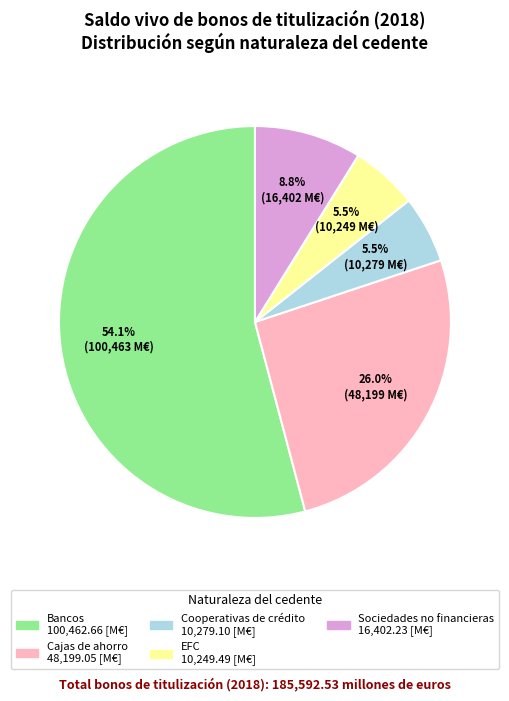

What is the largest slice in the pie chart?

Bancos